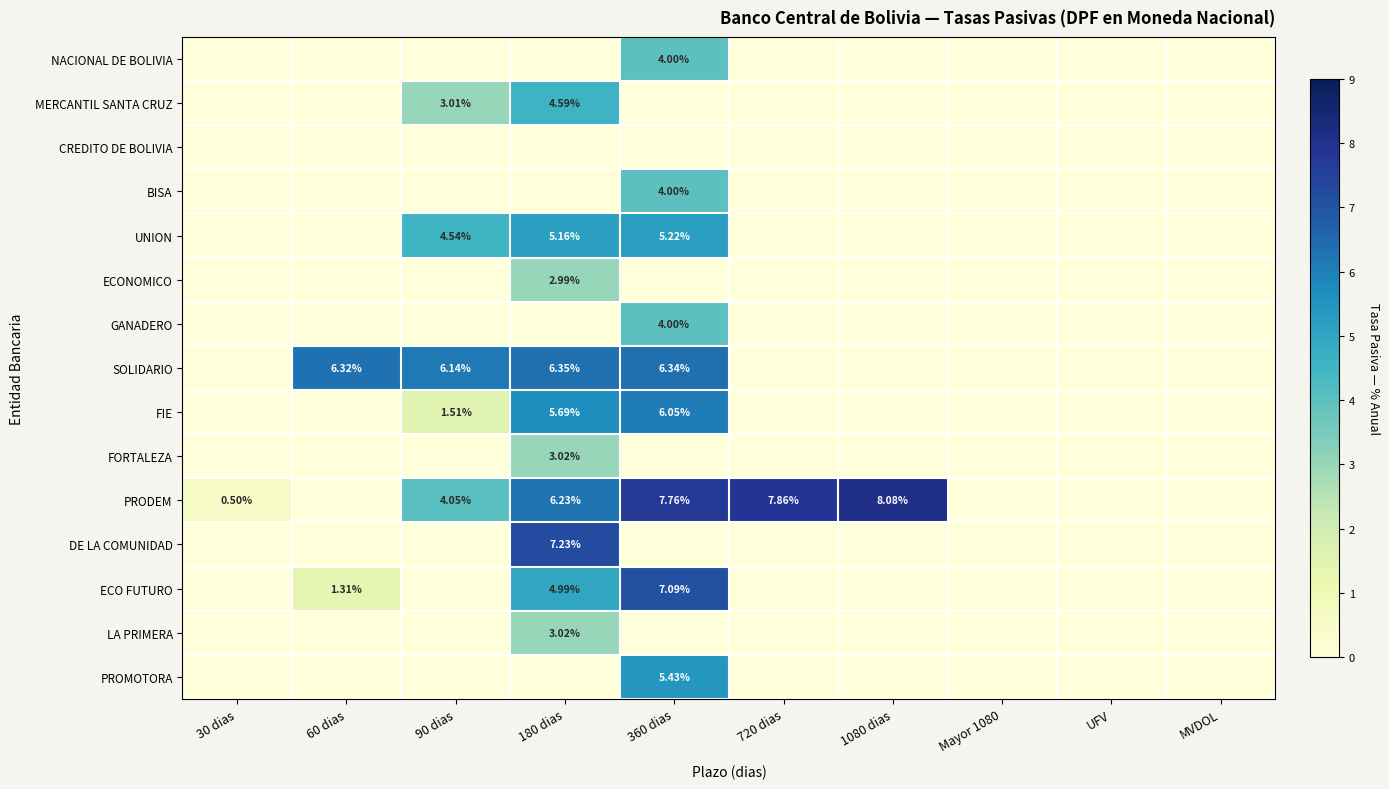

How many data points does each series have?

10